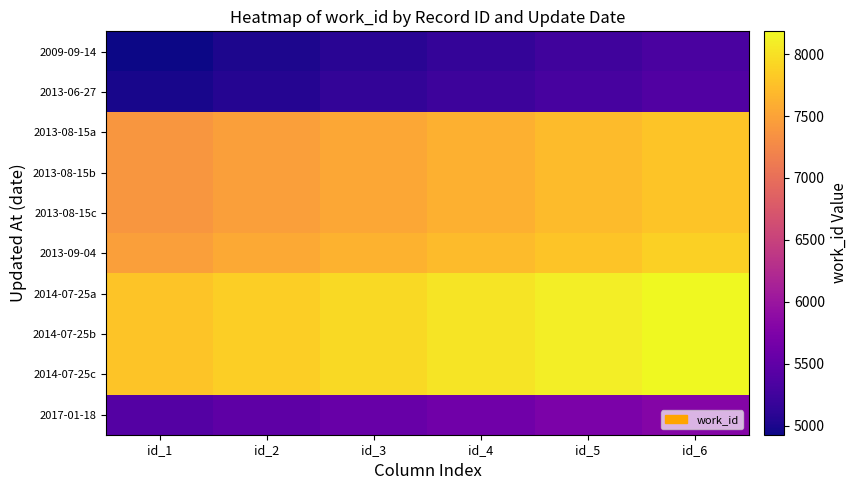

At how many categories does at least one series exceed 5729?

6